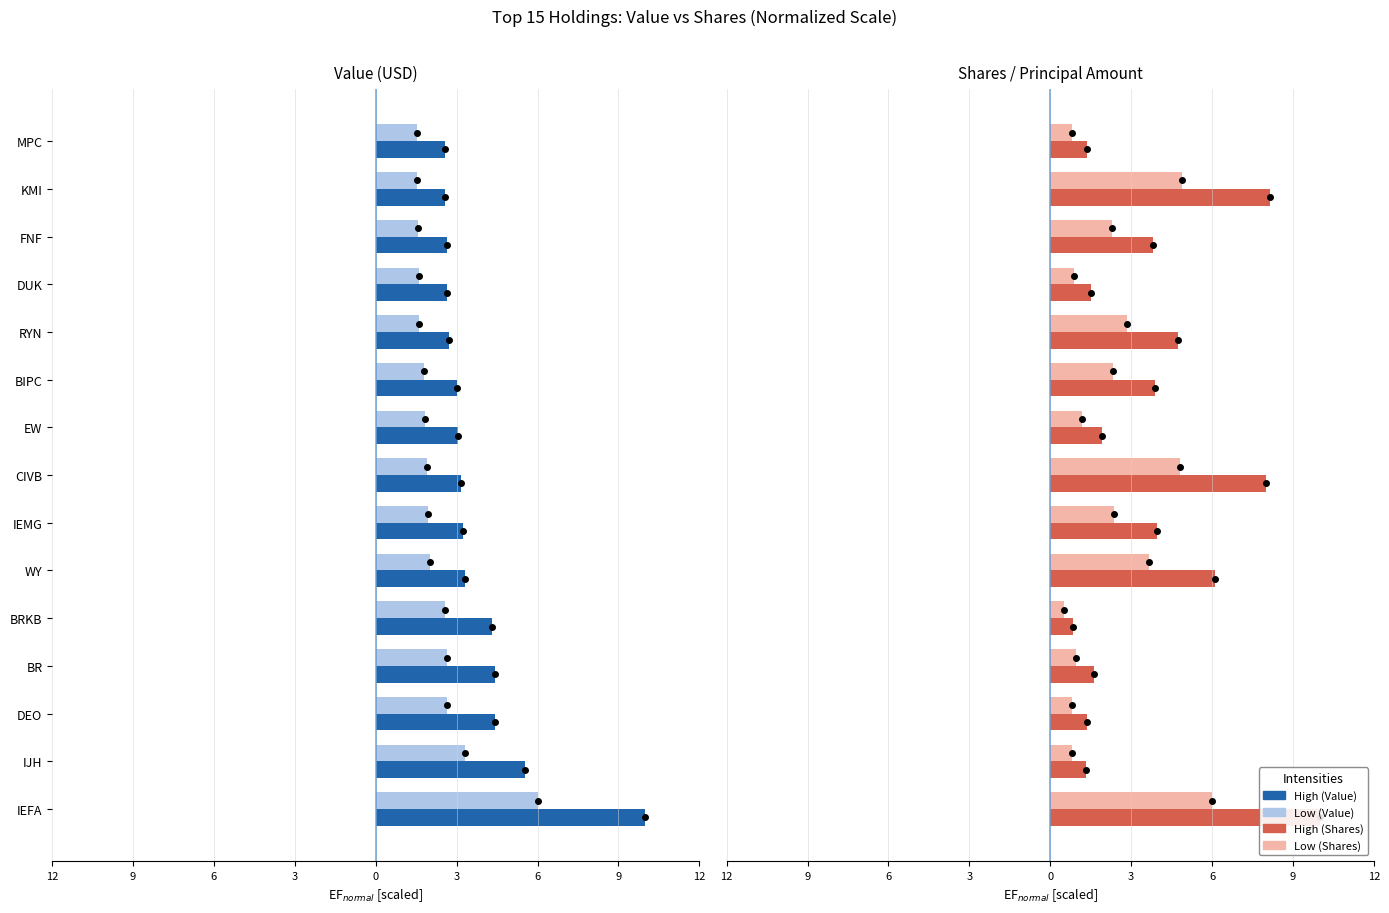

How many bars are there in total?

60